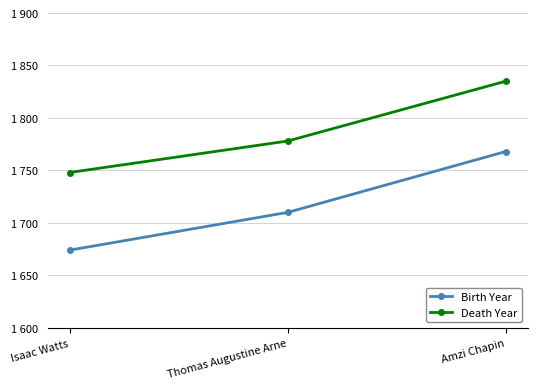

Does the chart display data point markers on the line(s)?

Yes